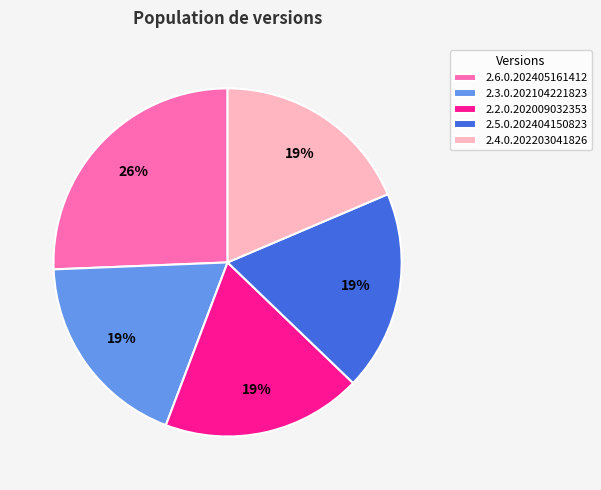

What is the largest slice in the pie chart?

2.6.0.202405161412